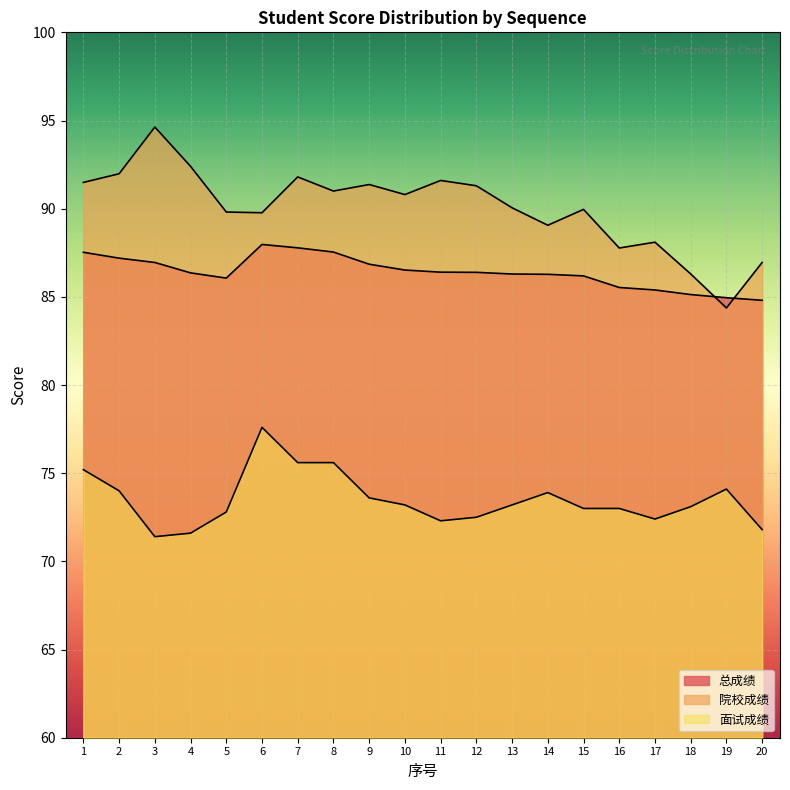

Which series has the widest spread of values?

院校成绩